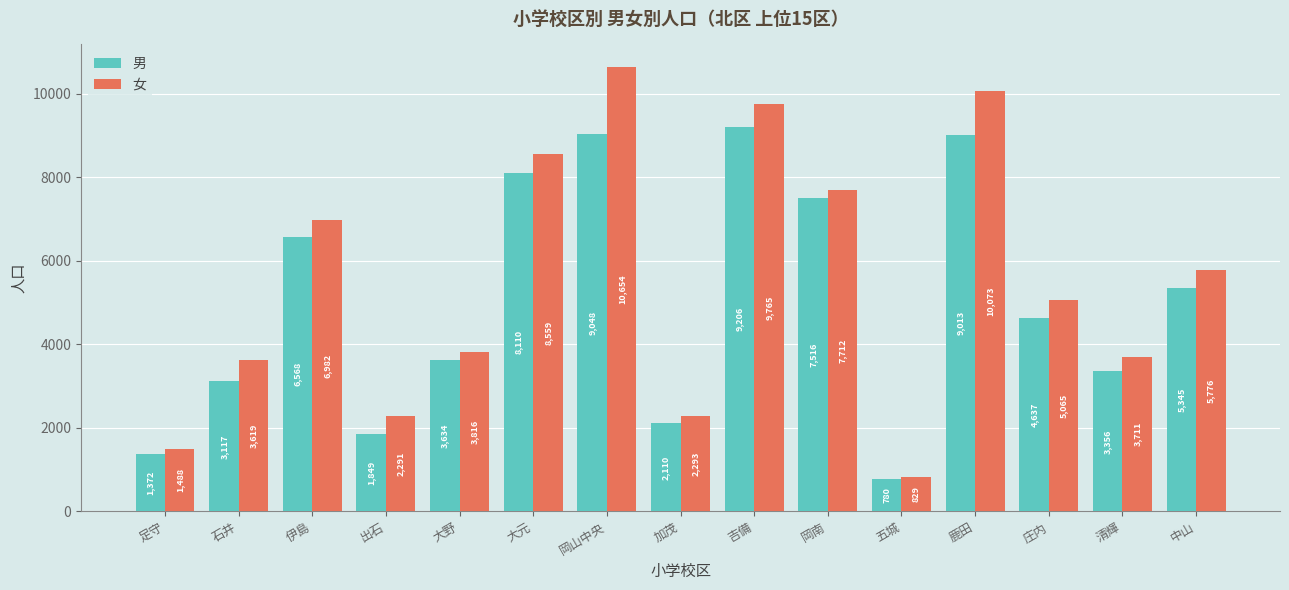

What is the difference between the highest and lowest values at 岡南?

196